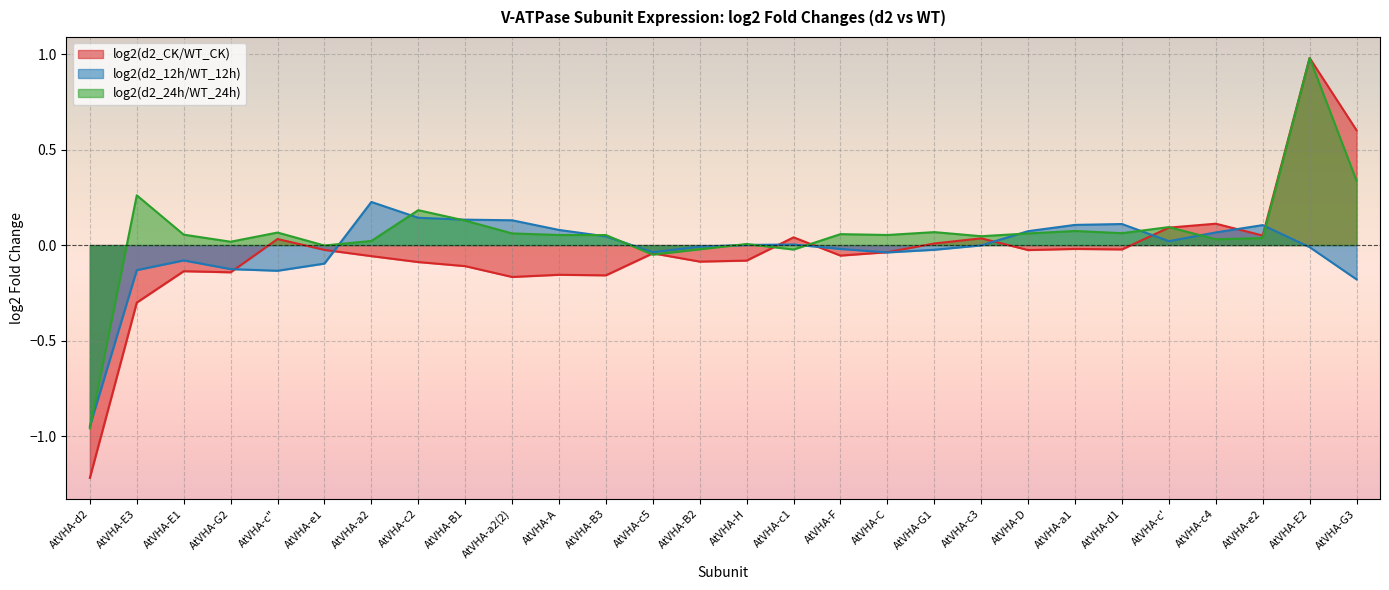

What is the highest value of the log2(d2_24h/WT_24h) series?

1.0